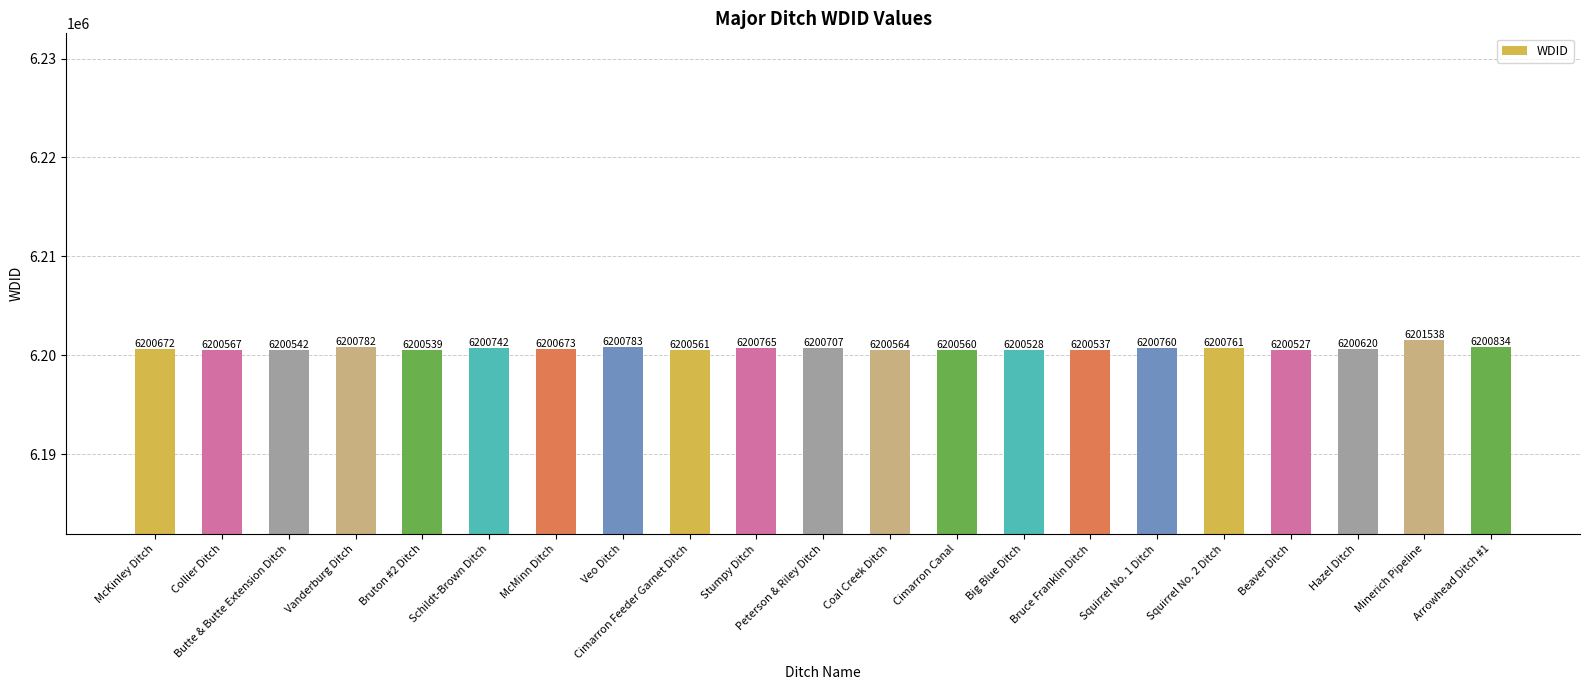

List the labels in order of value, smallest first.

Beaver Ditch, Big Blue Ditch, Bruce Franklin Ditch, Bruton #2 Ditch, Butte & Butte Extension Ditch, Cimarron Canal, Cimarron Feeder Garnet Ditch, Coal Creek Ditch, Collier Ditch, Hazel Ditch, McKinley Ditch, McMinn Ditch, Peterson & Riley Ditch, Schildt-Brown Ditch, Squirrel No. 1 Ditch, Squirrel No. 2 Ditch, Stumpy Ditch, Vanderburg Ditch, Veo Ditch, Arrowhead Ditch #1, Minerich Pipeline